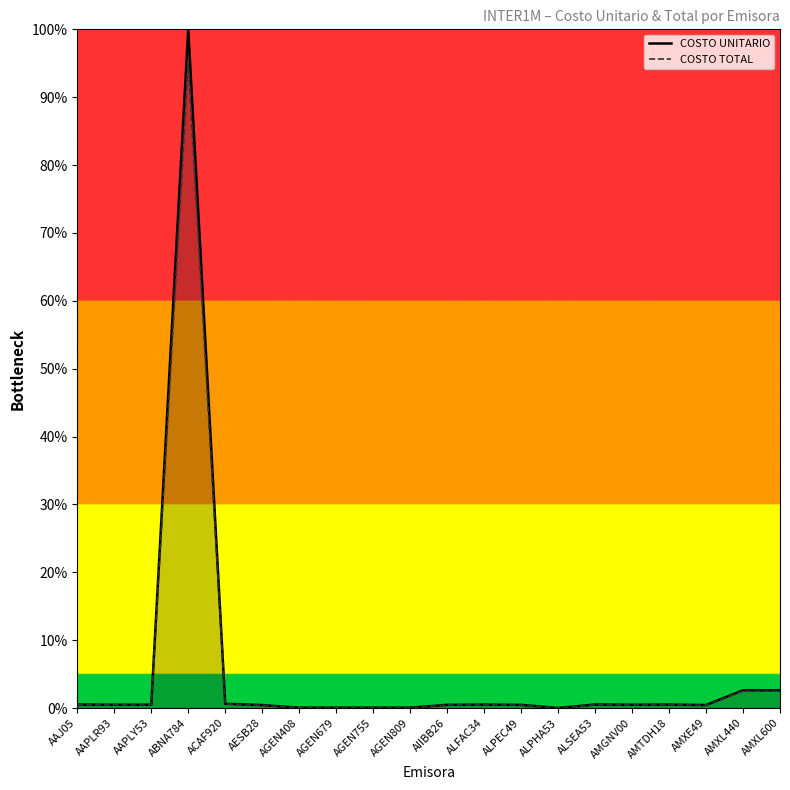

What is the maximum value shown in the chart?

100.0